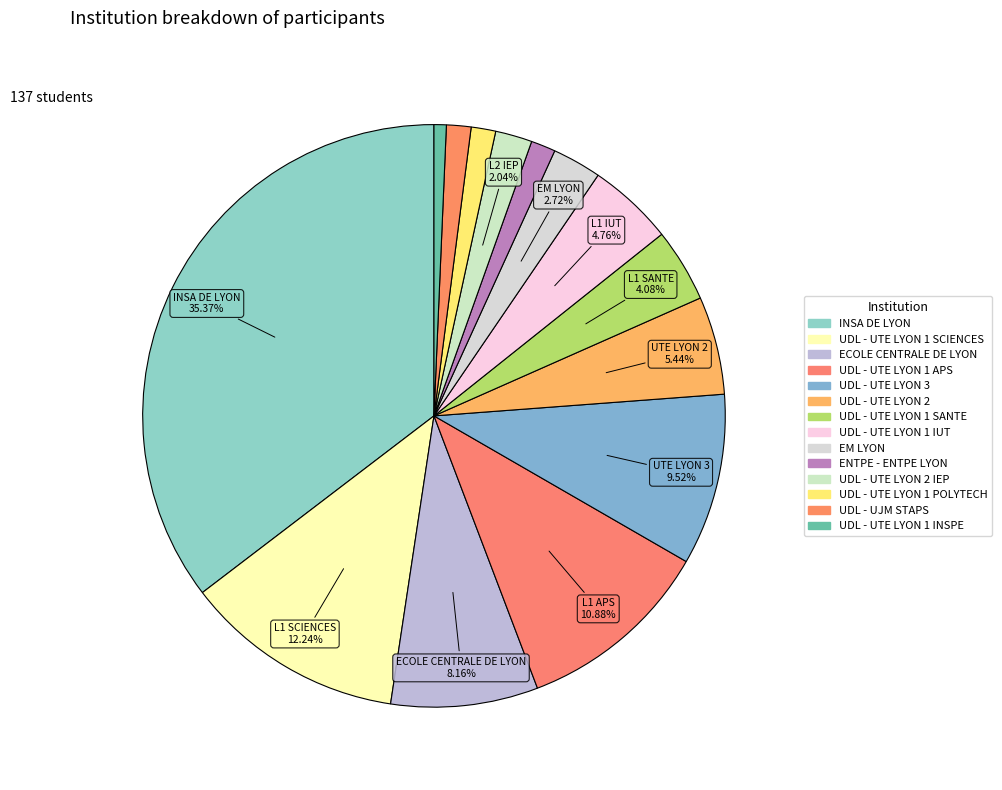

To the nearest percent, what is the average slice percentage?

7%